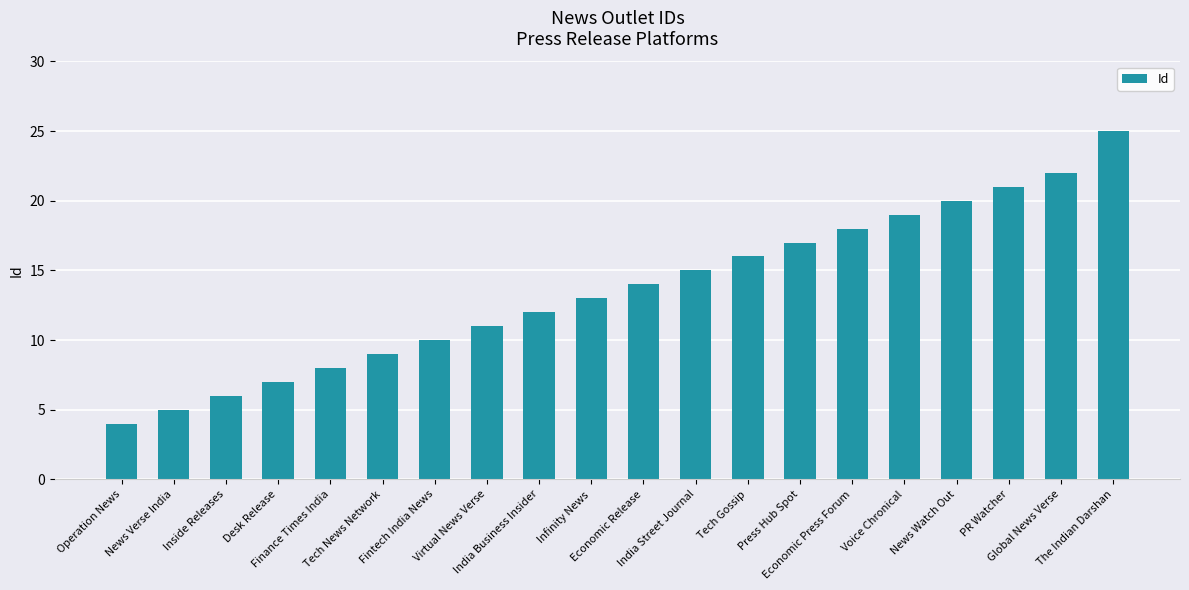

True or false: the data shows 33 at The Indian Darshan.

False